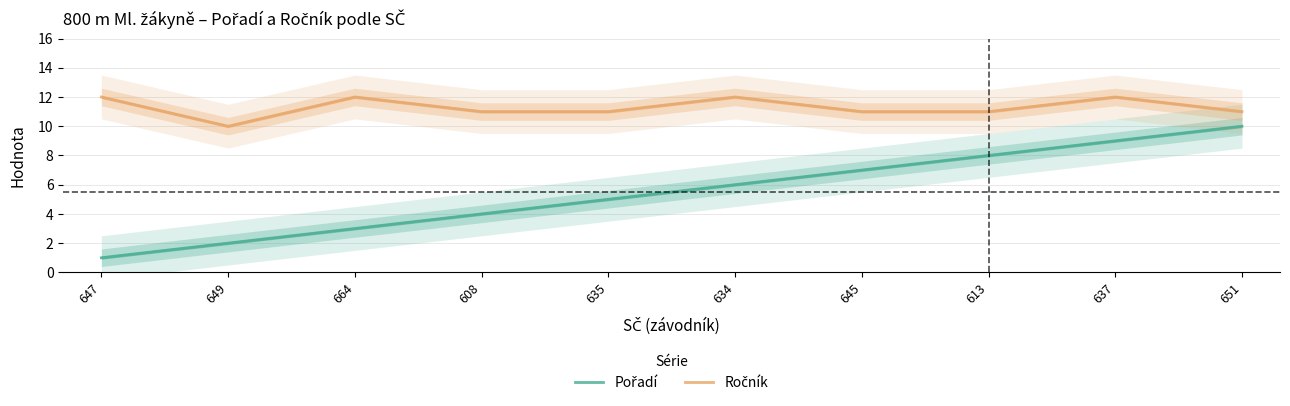

Reading left to right, list all the values displayed in this chart.

Pořadí: 1	2	3	4	5	6	7	8	9	10
Ročník: 12	10	12	11	11	12	11	11	12	11